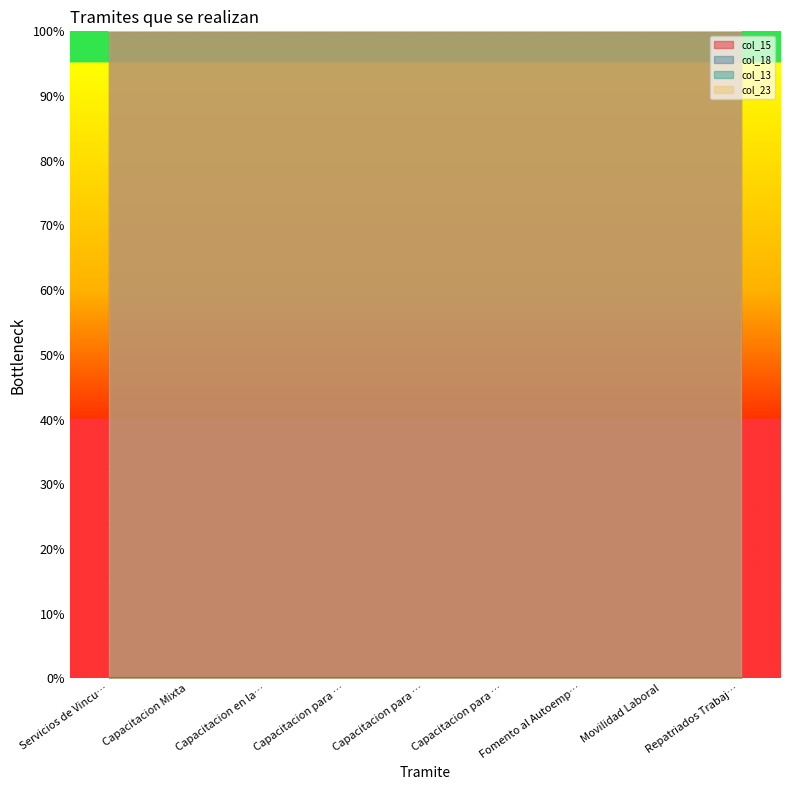

Does the chart display data point markers on the line(s)?

No